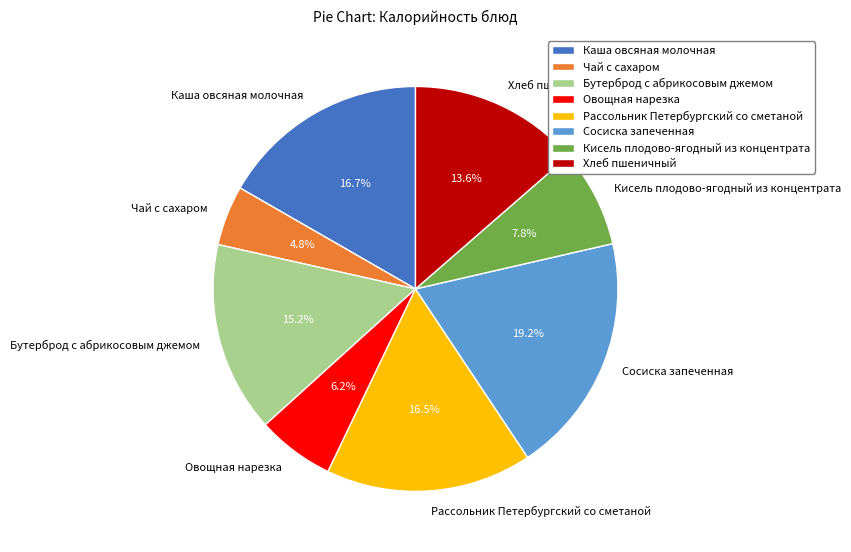

How many slices are in this pie chart?

8